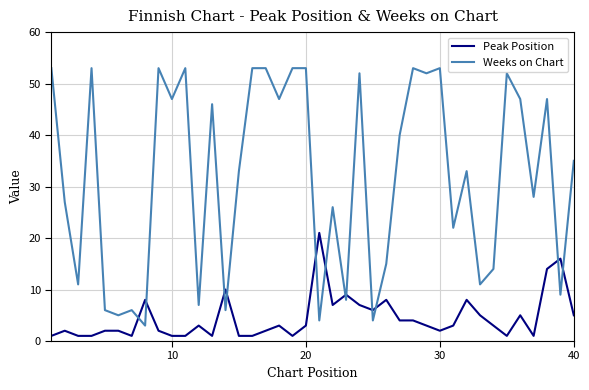

Which series has the largest total across all categories?

Weeks on Chart